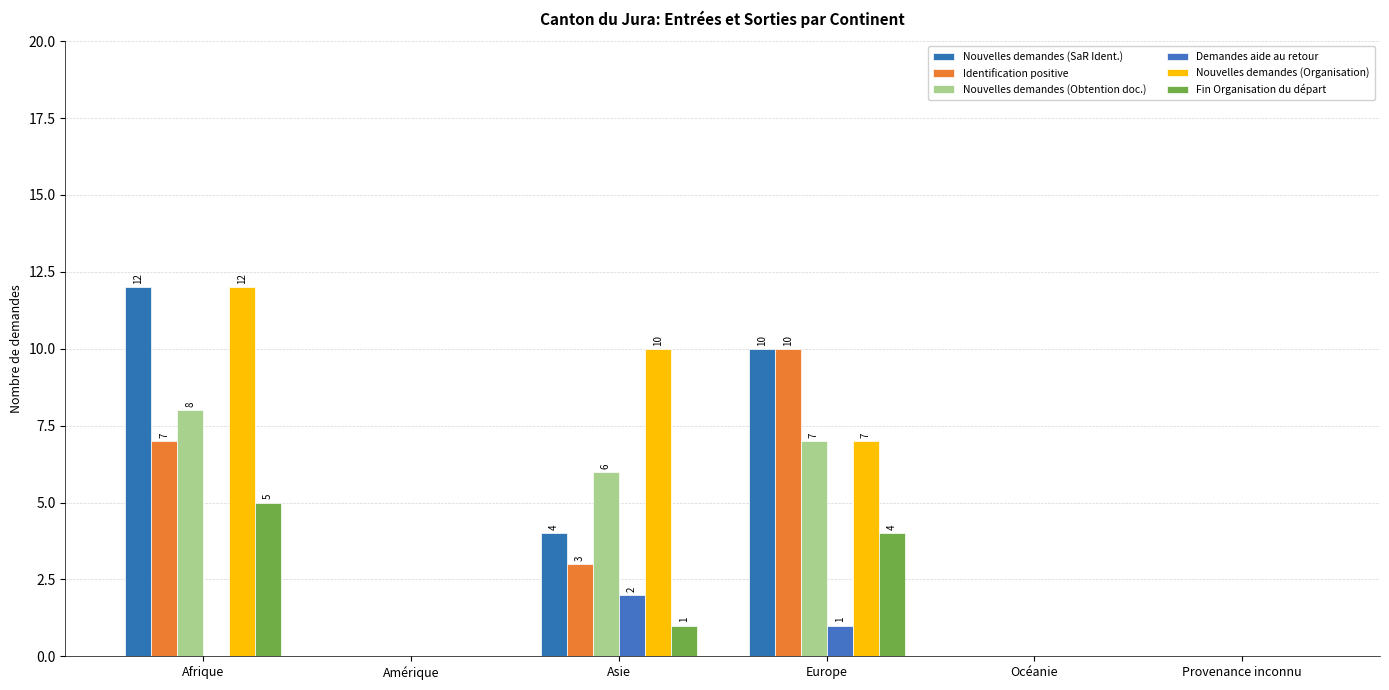

How many groups of bars are there?

6